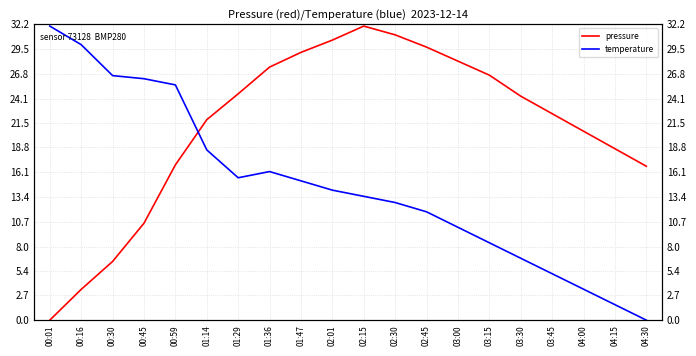

What is the highest value of the pressure series?

32.0